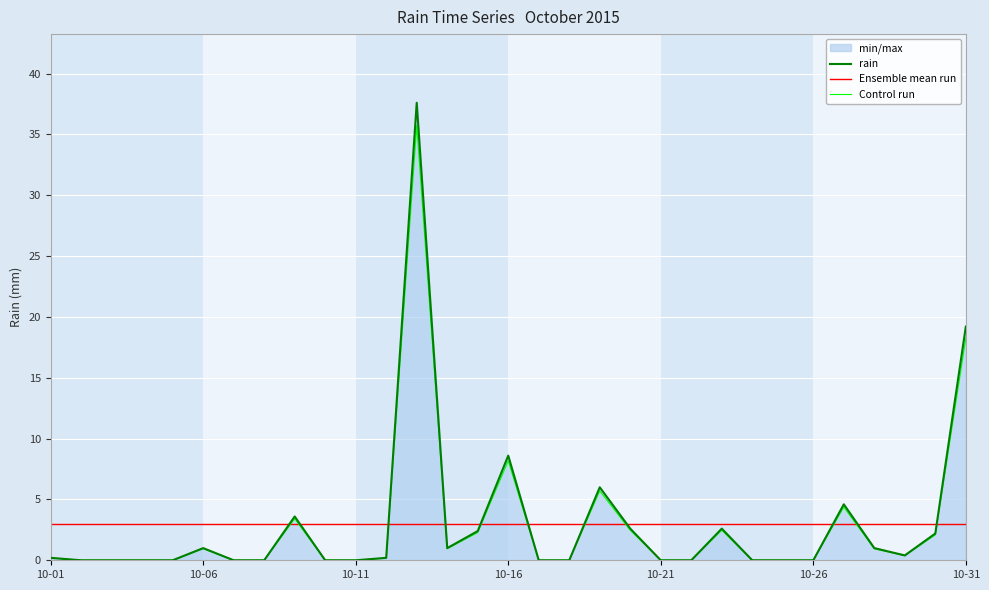

What is the difference between the maximum and minimum values in the Control run series?

35.7